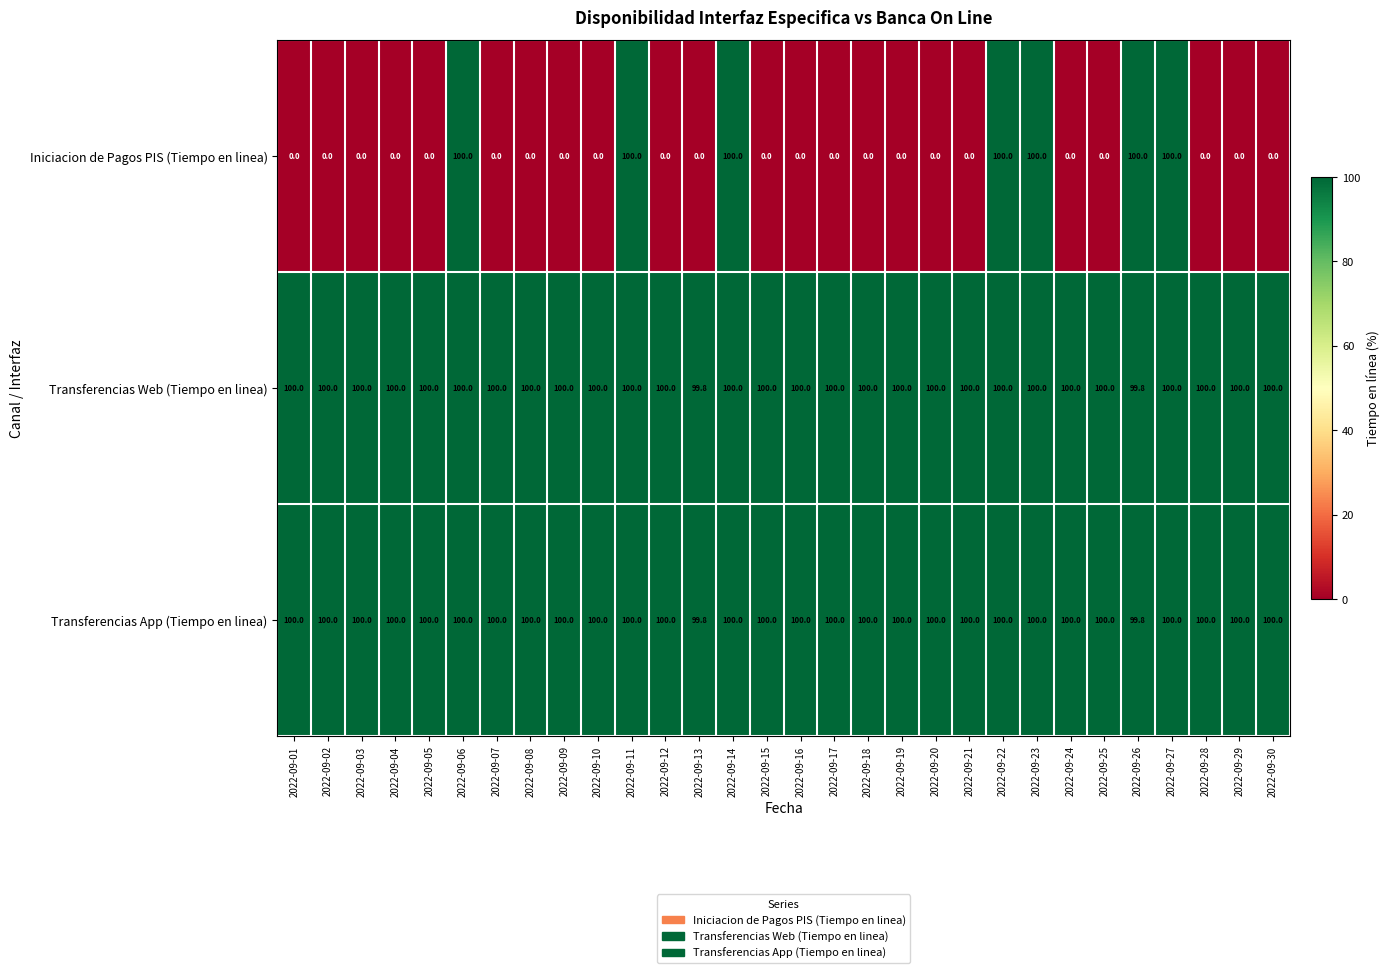

What is the maximum value for Transferencias App (Tiempo en linea)?

100.0